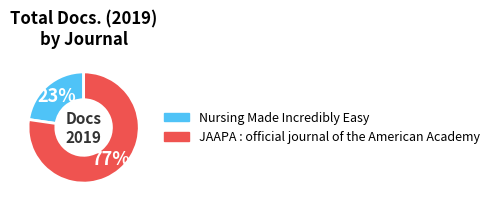

What is the majority slice?

JAAPA : official journal of the American Academy